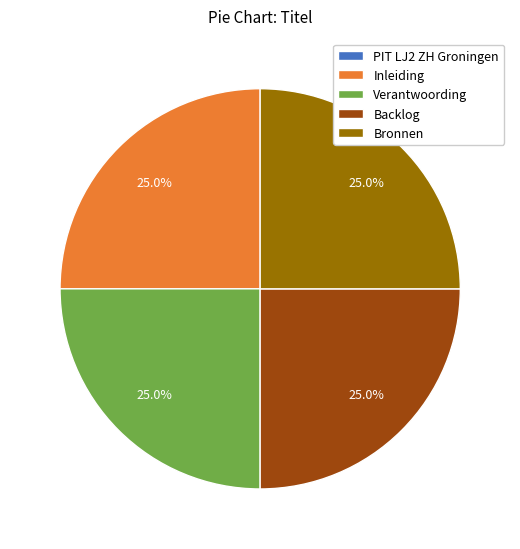

What portion of the pie excludes Inleiding?

75.0%